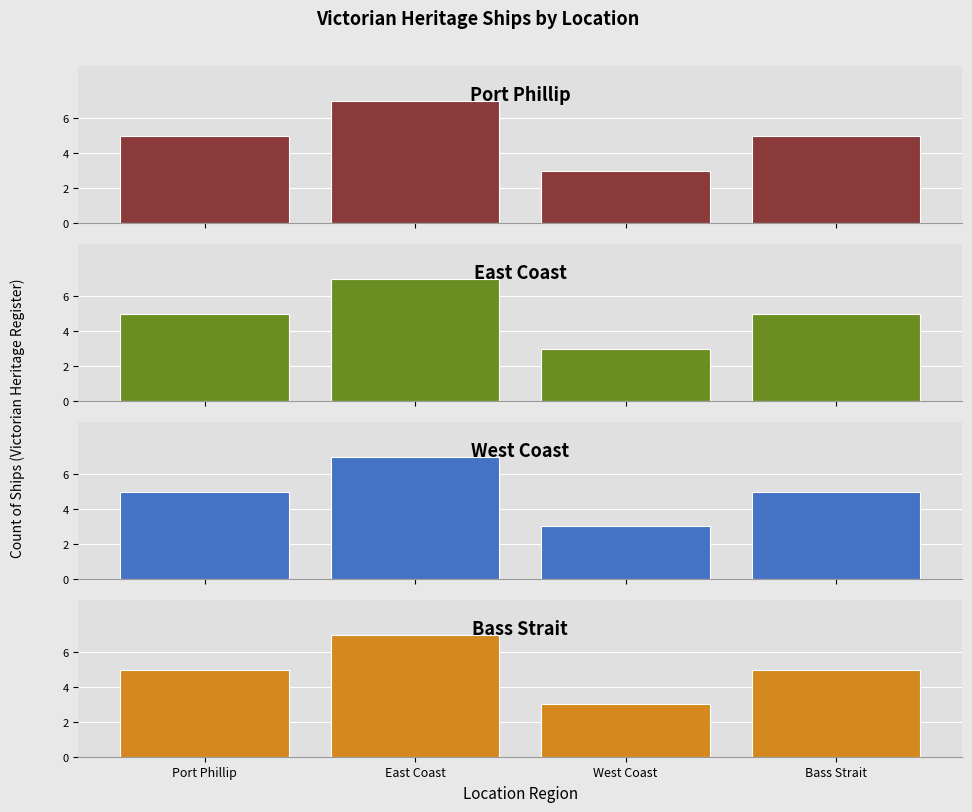

Between Bass Strait and Port Phillip, which is larger?

Bass Strait